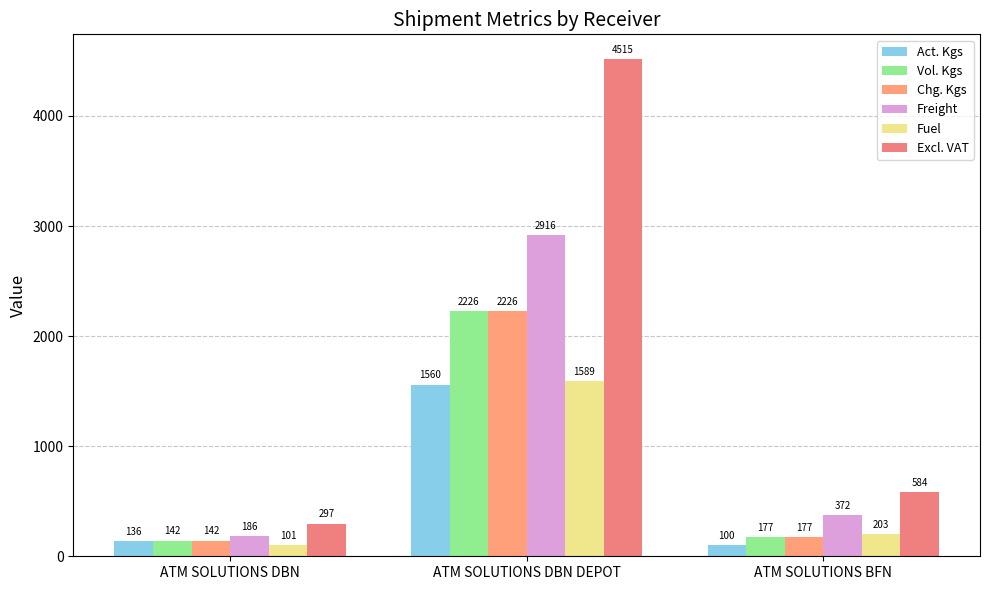

What is the smallest value displayed?

100.0